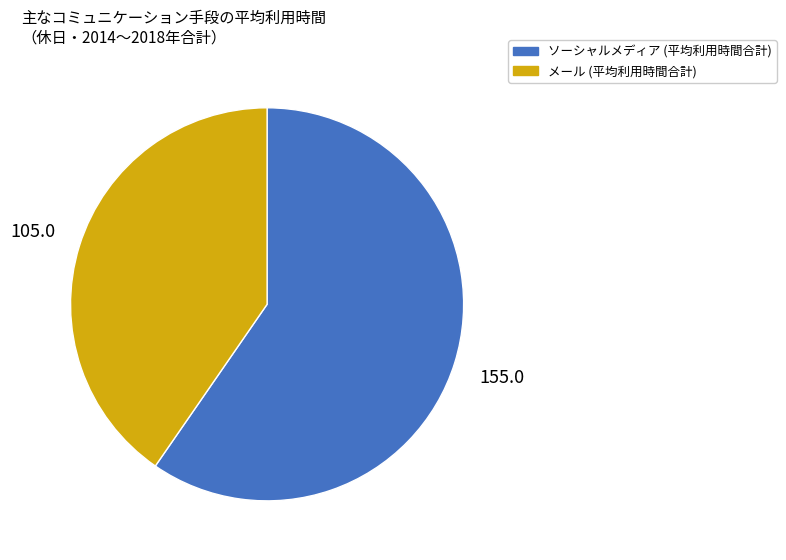

Is there a majority slice in this chart?

Yes